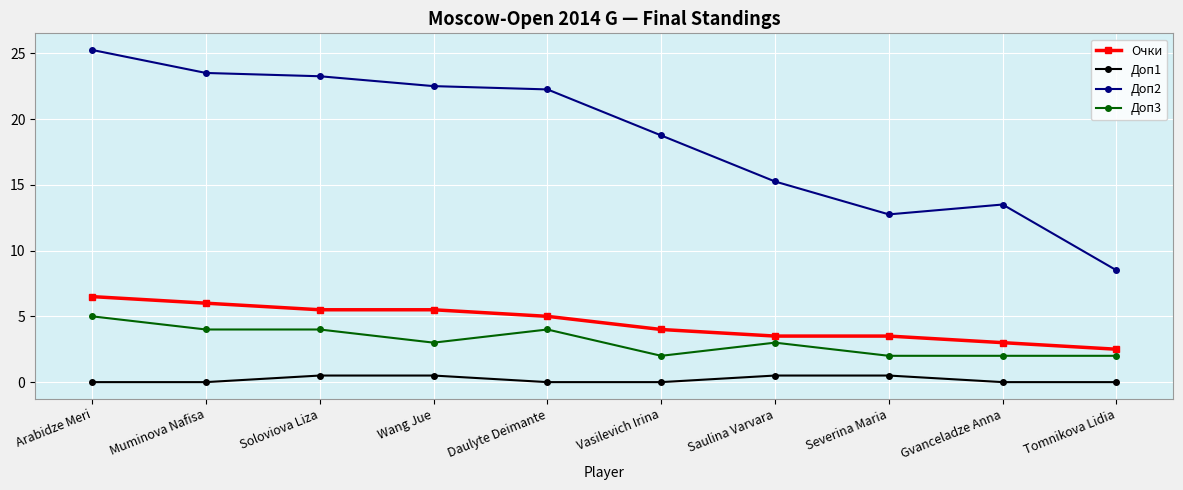

Is the value of Доп3 at Gvanceladze Anna greater than the value of Доп1 at Wang Jue?

Yes